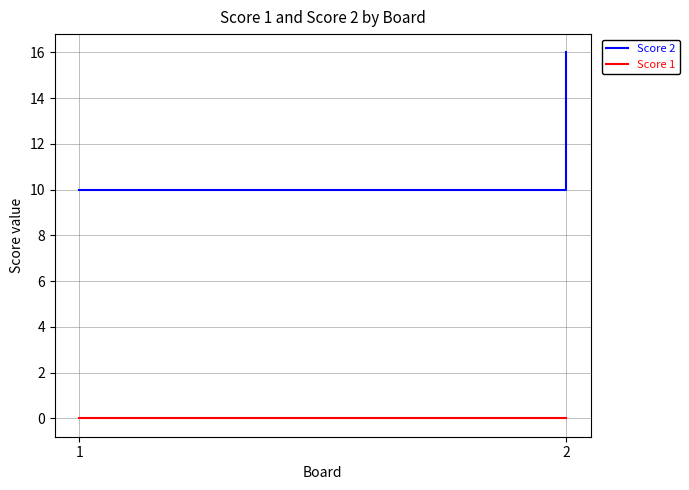

Reading left to right, transcribe all the data shown in this chart.

Score 2: 10	16
Score 1: 0	0